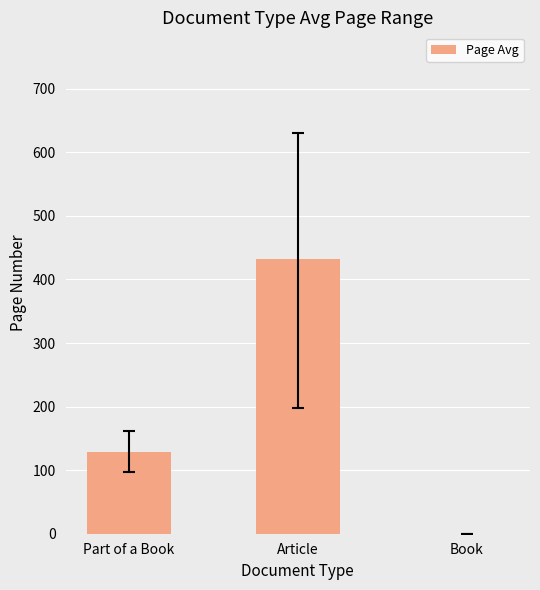

What is the approximate value at Part of a Book?

129.0